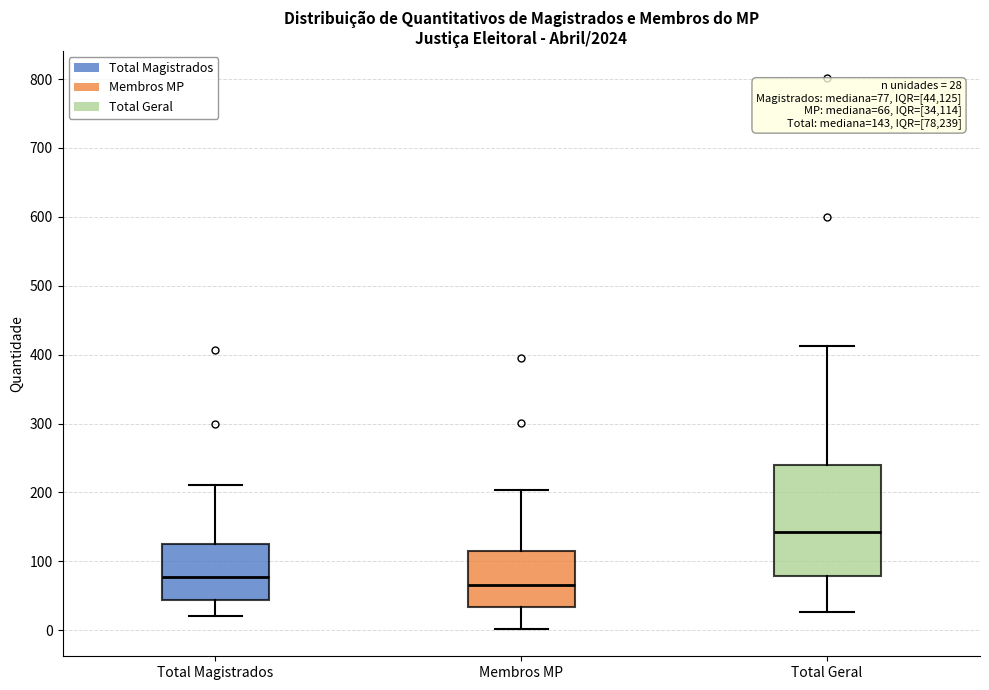

Which box's median line is the lowest?

Membros MP